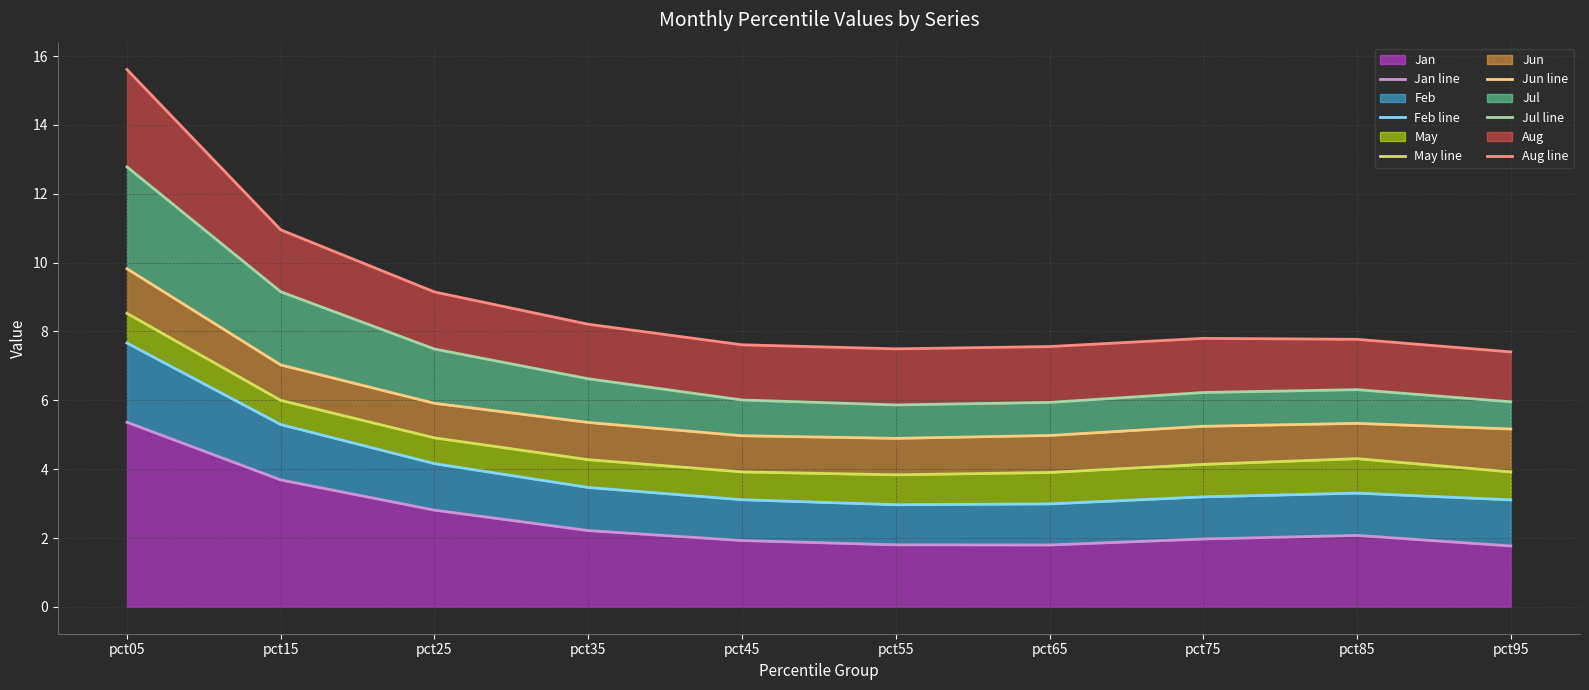

How many values in the Jul line series exceed 6?

7